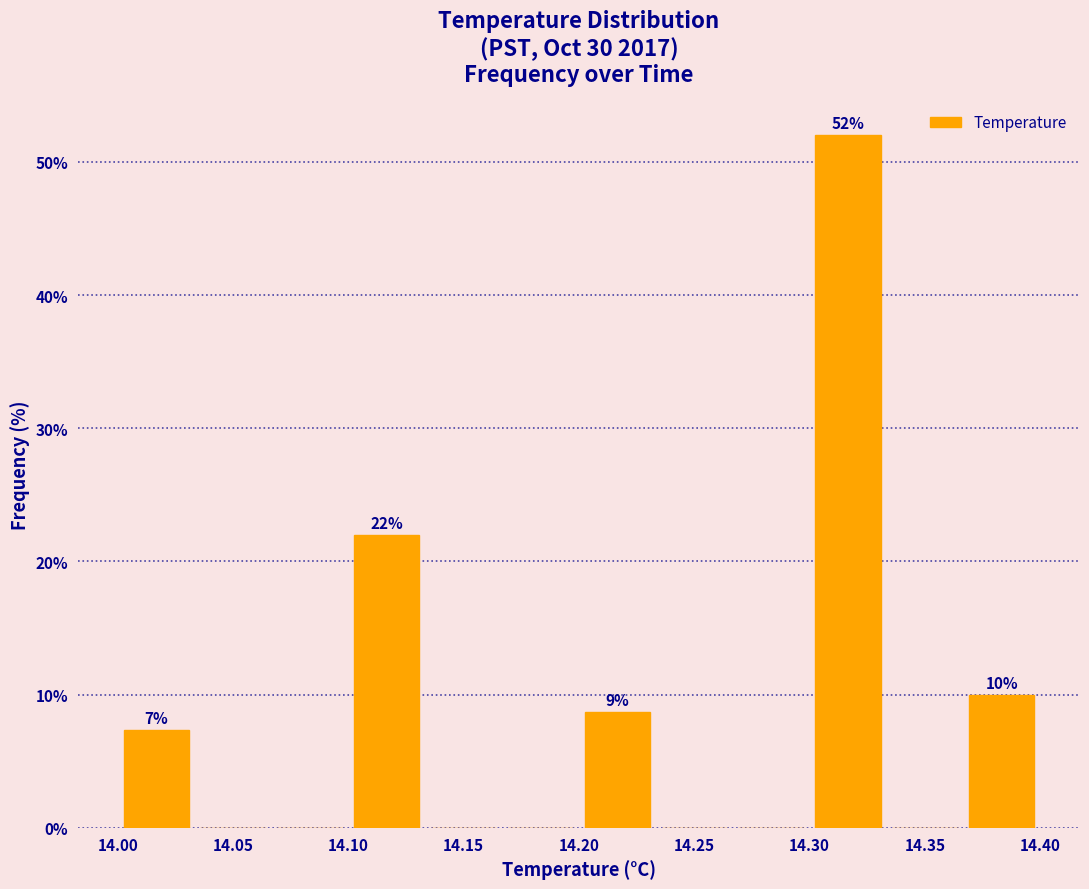

Which range on the x-axis has the tallest bar?

14.300 to 14.335